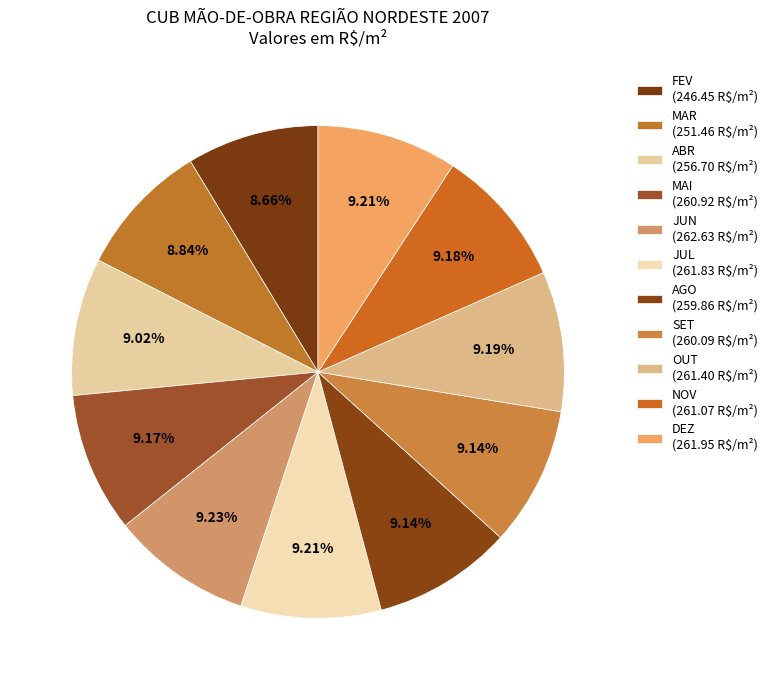

Which category has the biggest portion of the pie?

JUN